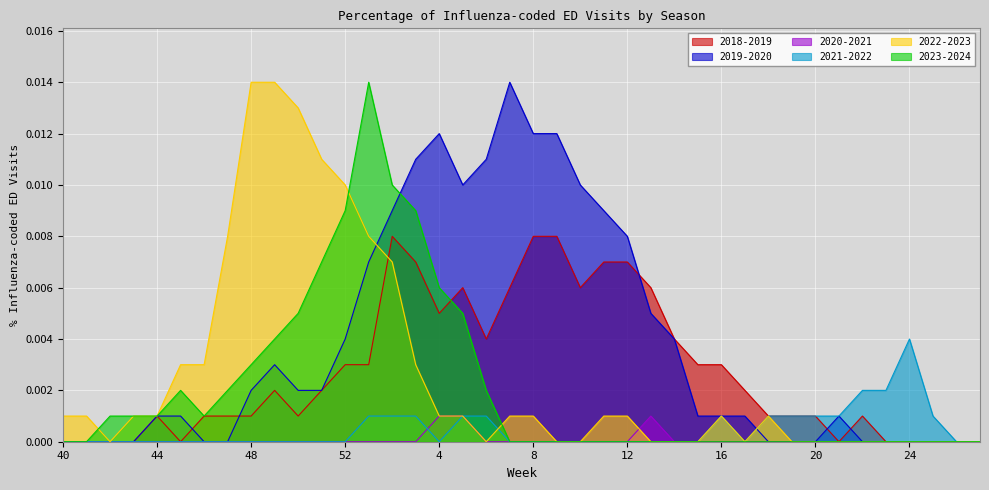

Which category has the highest value across all series?

7